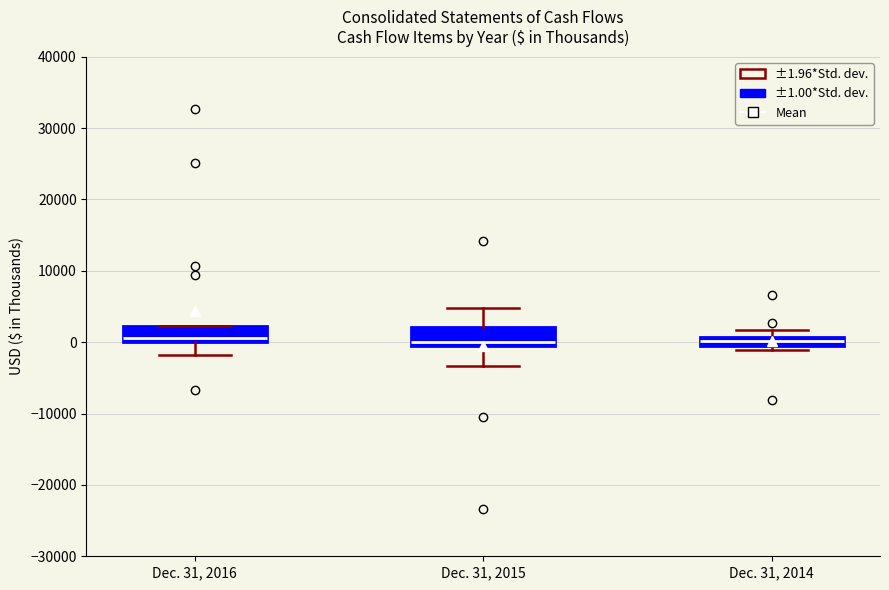

Where does the upper whisker of the box for Dec. 31, 2015 end on the y-axis? The values are not printed on the chart, so give them approximately, as read against the axis.

5000